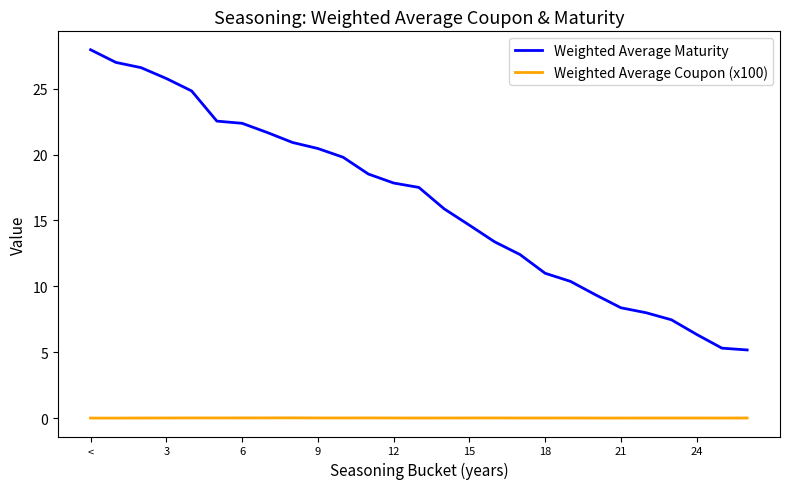

True or false: Weighted Average Maturity has more than 2 points higher than both neighbors.

False